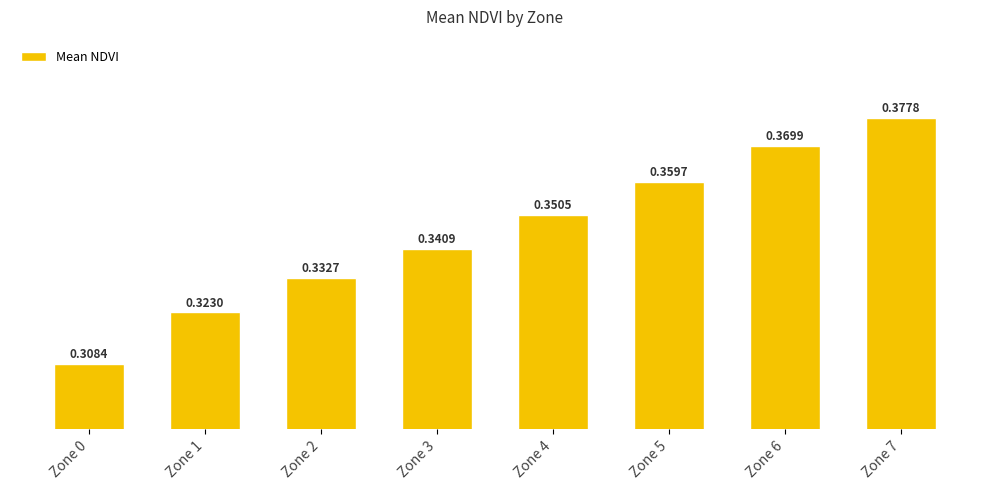

List the labels in order of value, largest first.

Zone 7, Zone 6, Zone 5, Zone 4, Zone 3, Zone 2, Zone 1, Zone 0